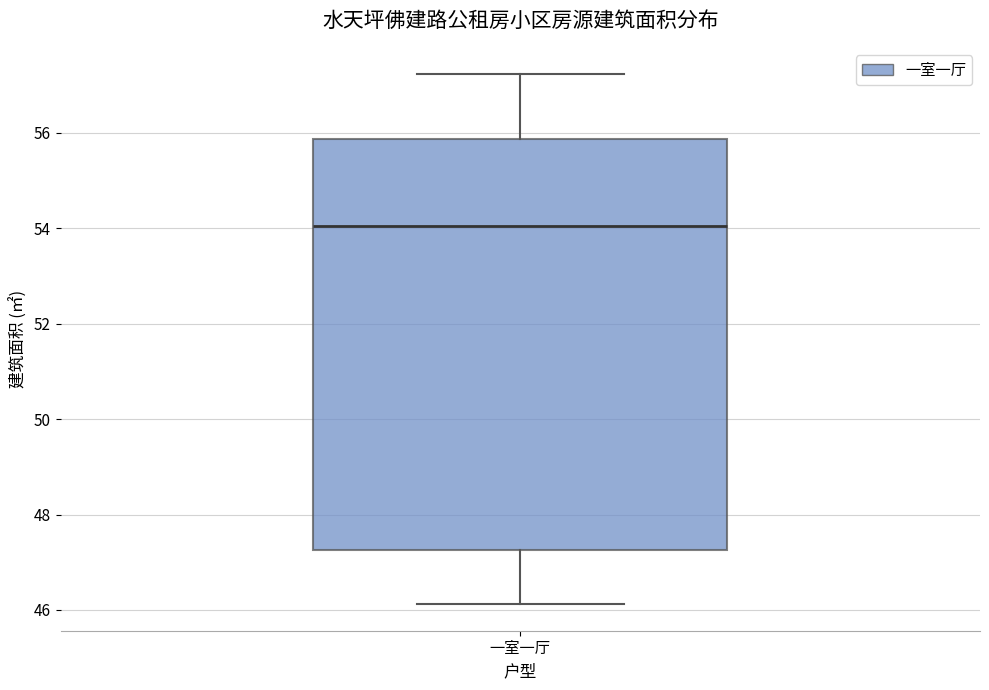

Transcribe this box plot: give where the median line is, the range the box spans, and where the two whiskers end, as read against the y-axis. The values are not printed on the chart, so give them approximately, as read against the axis.

median 54.0, box 47.2 to 55.8, whiskers 46.2 to 57.2